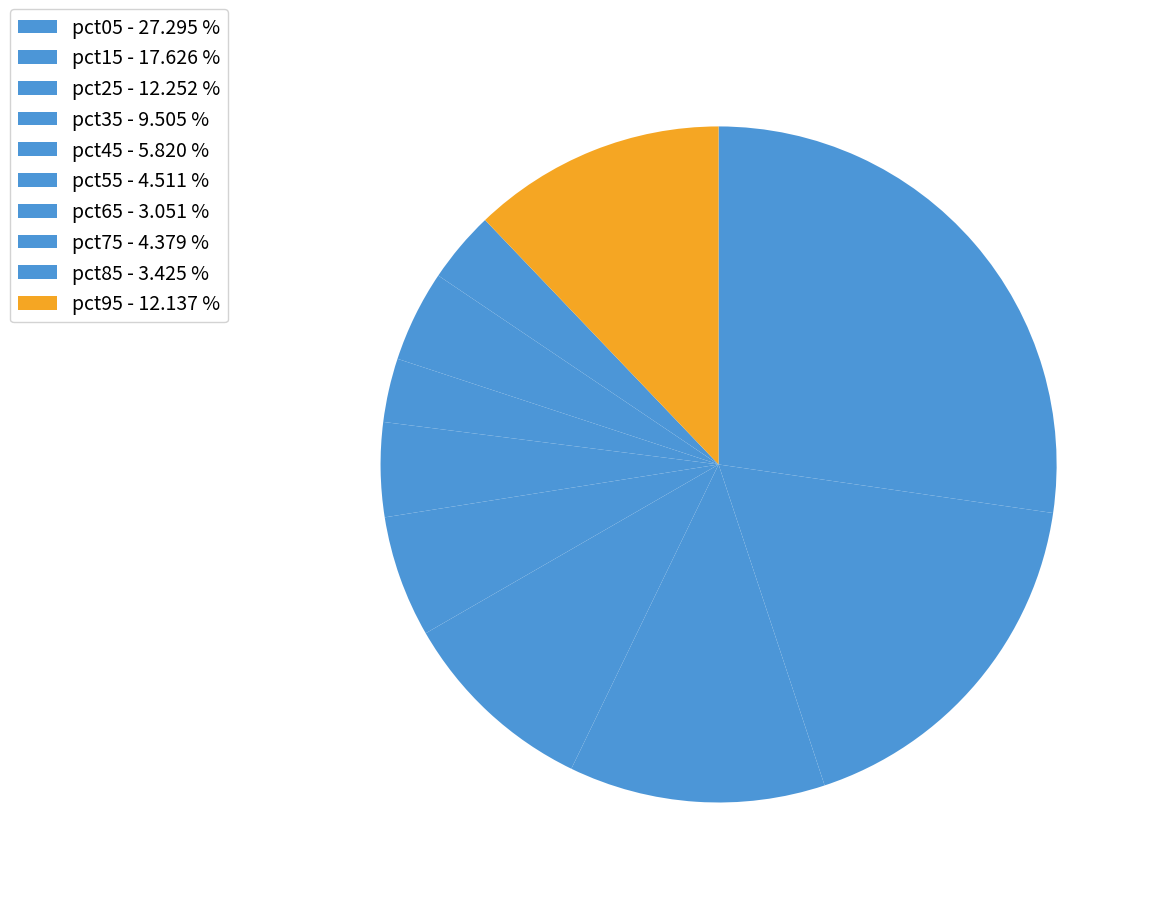

Between pct85 and pct95, which is larger?

pct95